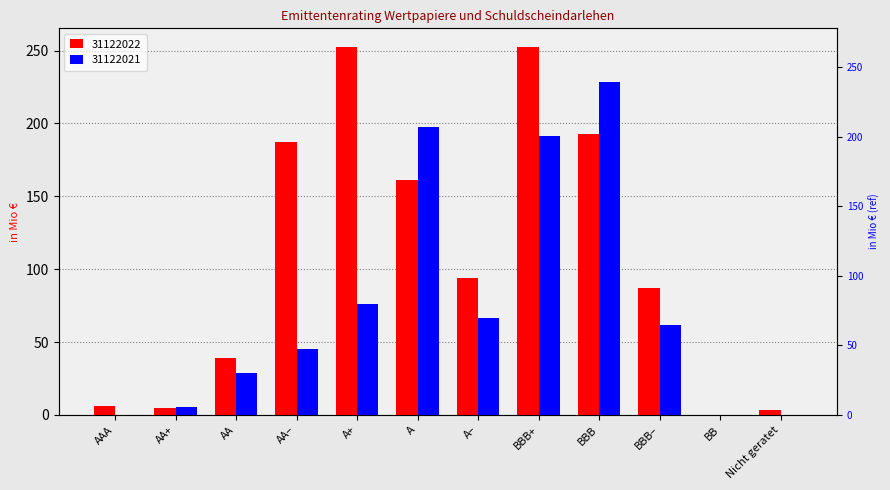

Reading left to right, list all the values displayed in this chart.

31122022: 6.2	5.1	38.9	187.3	252.6	161.5	93.9	252.6	192.6	87.4	0.0	3.6
31122021: 0.0	5.5	29.1	45.1	76.4	197.7	66.3	191.7	228.1	61.6	0.0	0.0